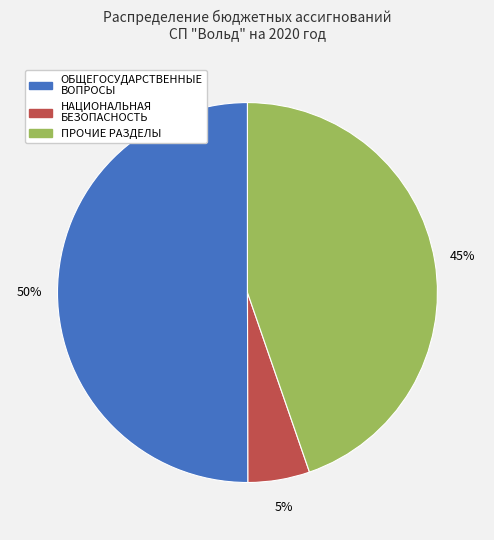

To the nearest percent, what is the difference between the largest and smallest slice percentages?

45%